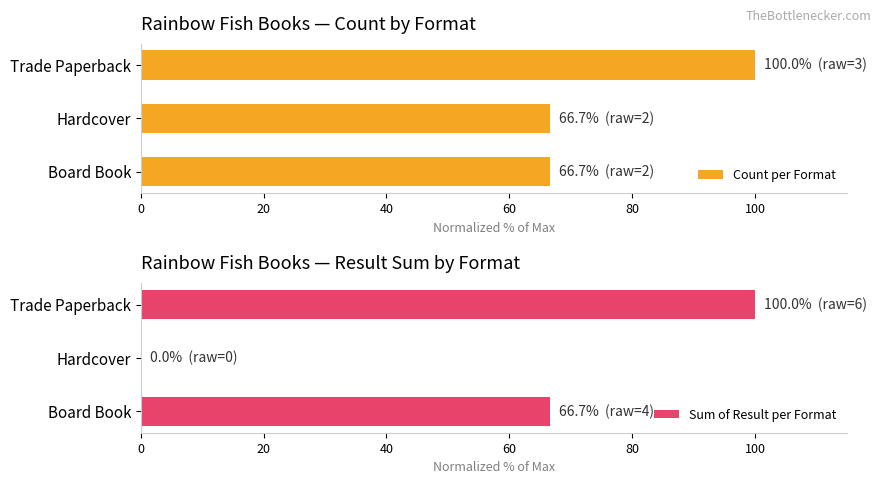

What are all the series names shown in the legend?

Count per Format, Sum of Result per Format